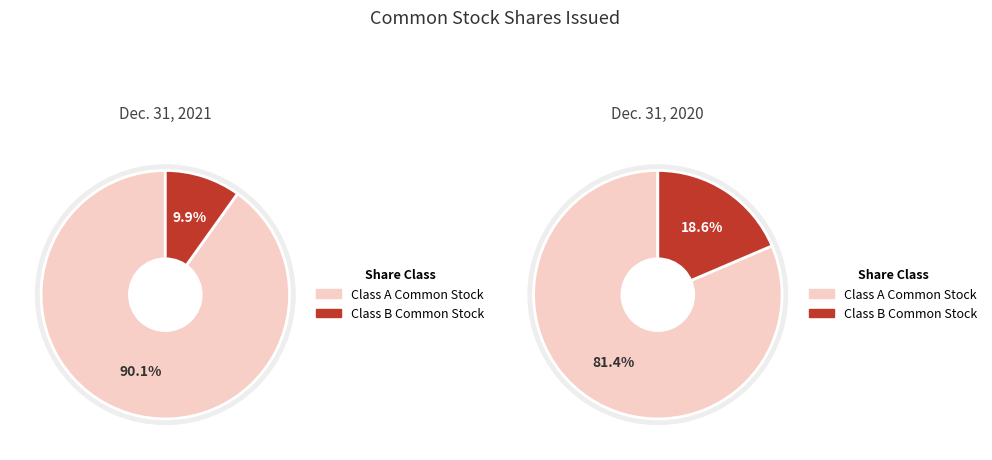

What is the majority slice?

Class A Common Stock